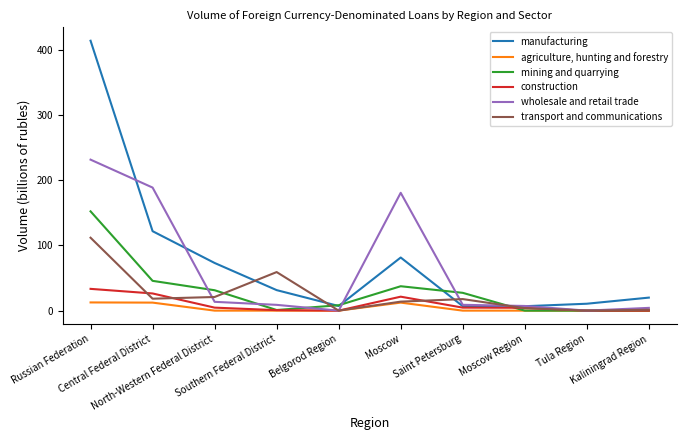

Is this an area chart (filled region under the line)?

No